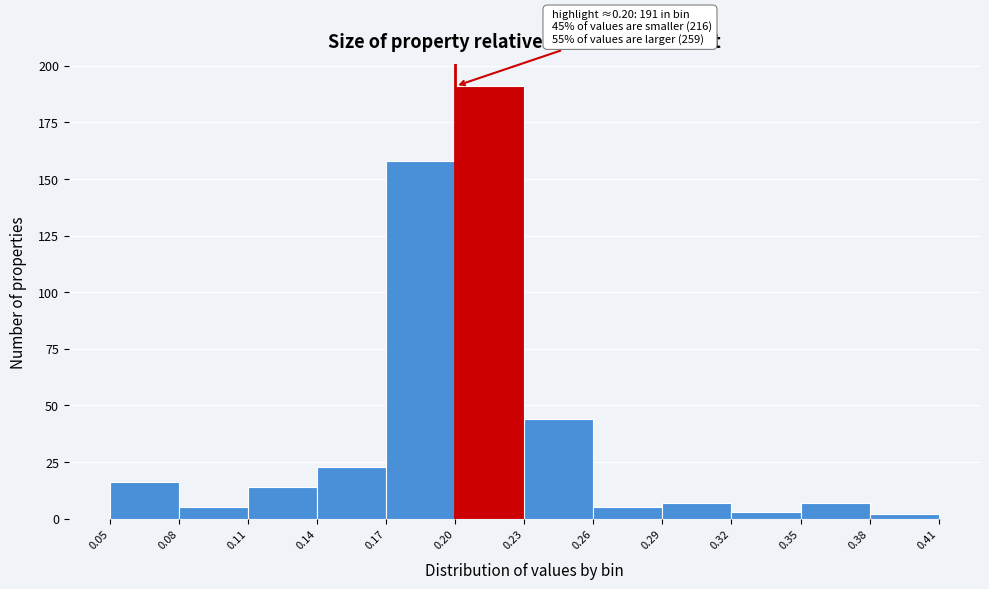

Which range on the x-axis has the tallest bar?

0.20 to 0.23